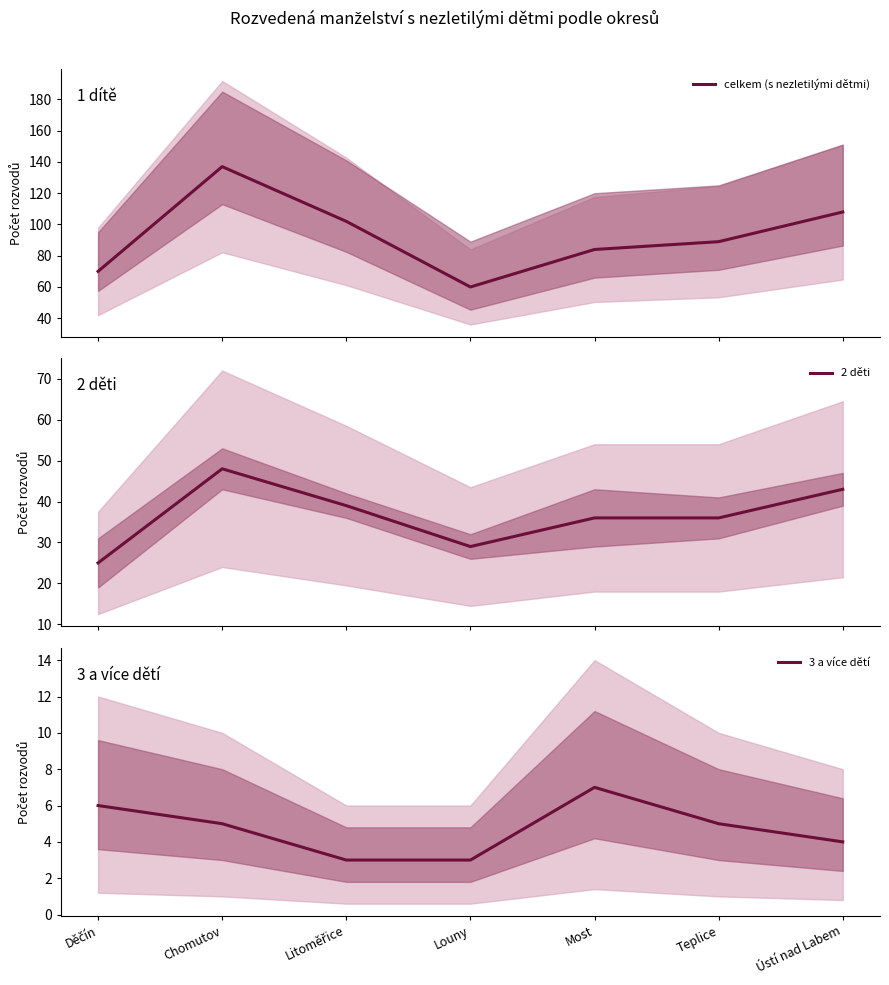

Does the chart display data point markers on the line(s)?

No